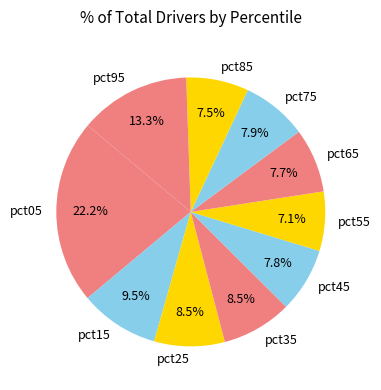

Is it true that pct35 is 3% of the pie?

False